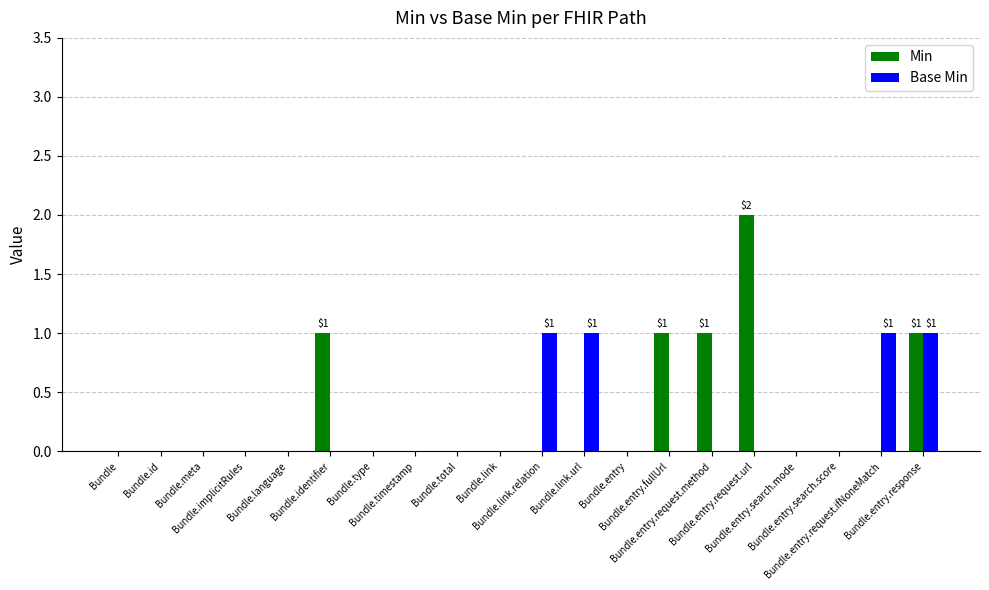

What is the sum of all Base Min values?

4